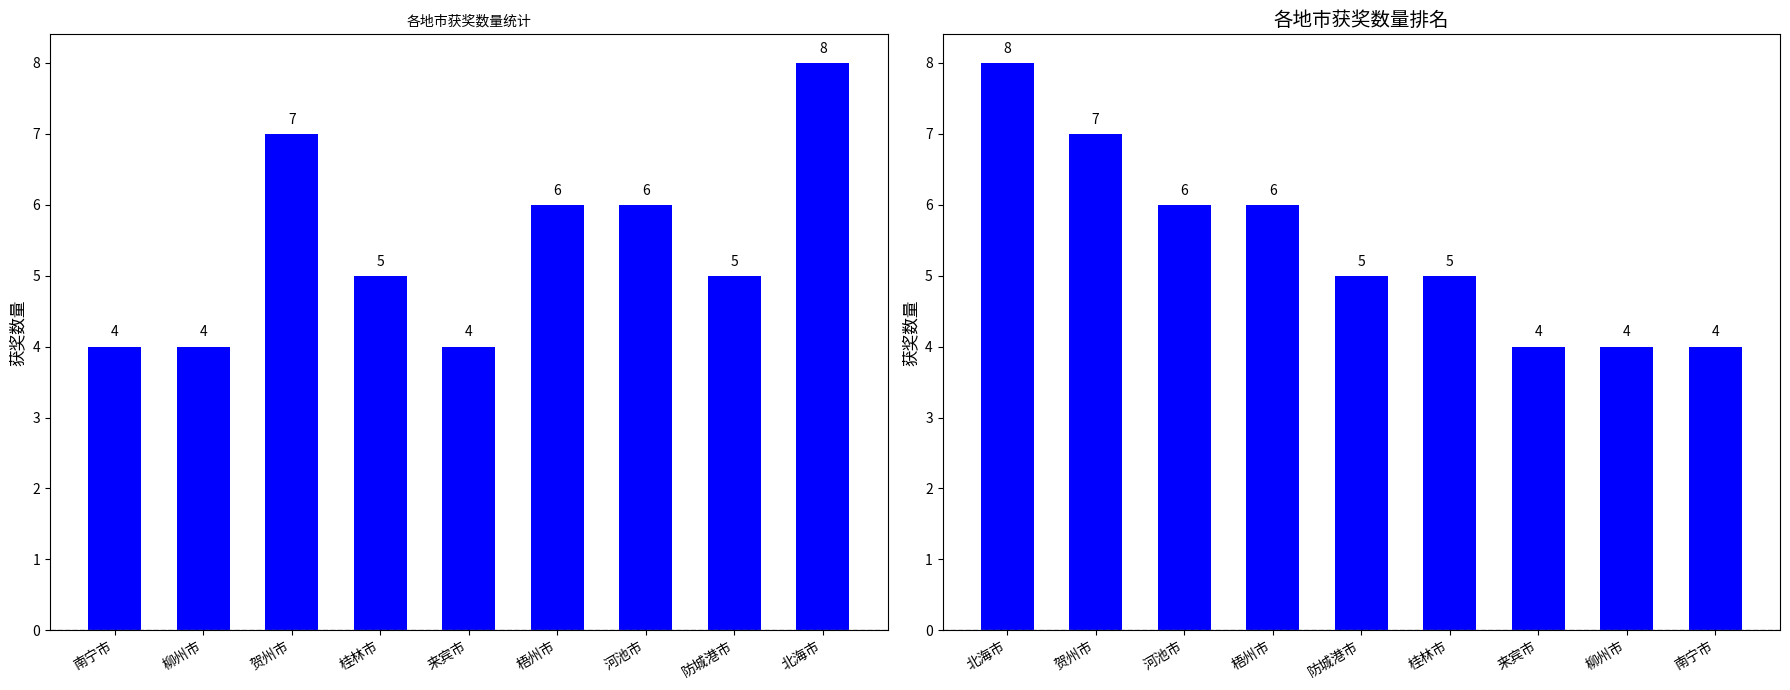

At how many categories does at least one series exceed 7?

2